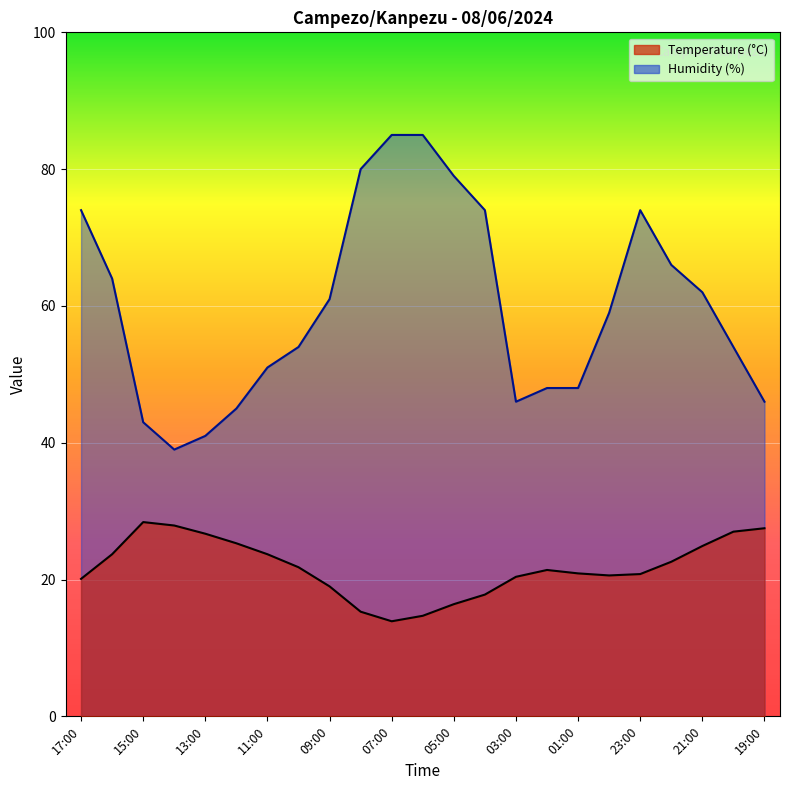

Between 15:00 and 11:00, which series saw the biggest shift?

Humidity (%)